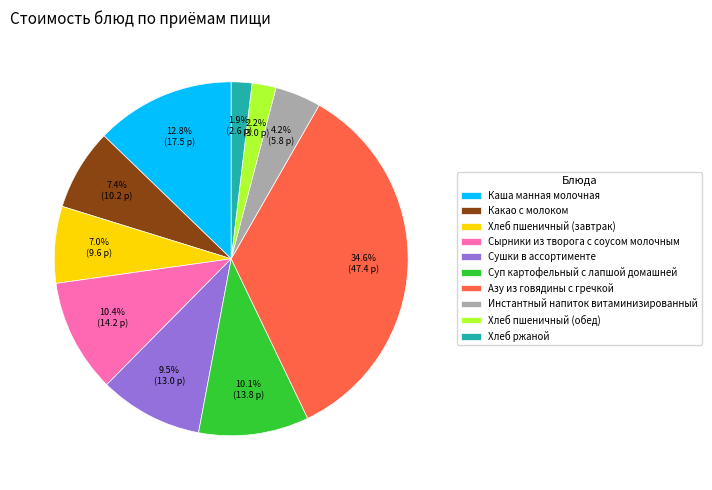

To the nearest percent, what is the difference between the Хлеб пшеничный (завтрак) and Сырники из творога с соусом молочным slice percentages?

3%